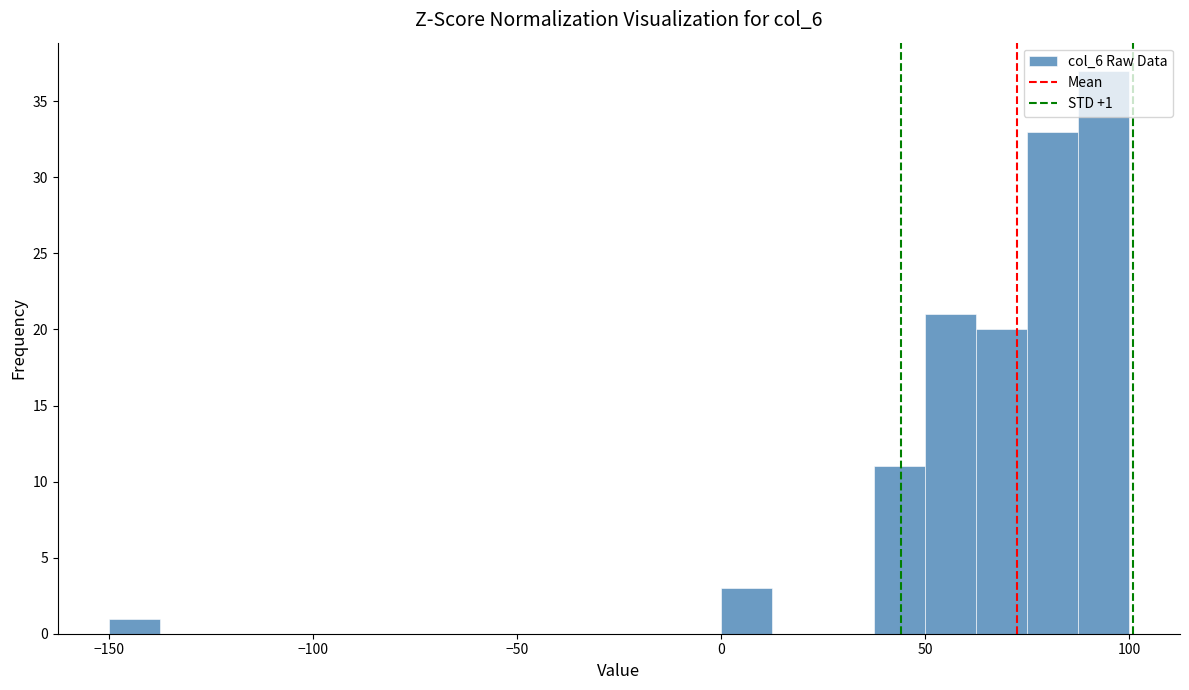

Read against the x-axis, roughly where is the centre of the tallest bar?

95